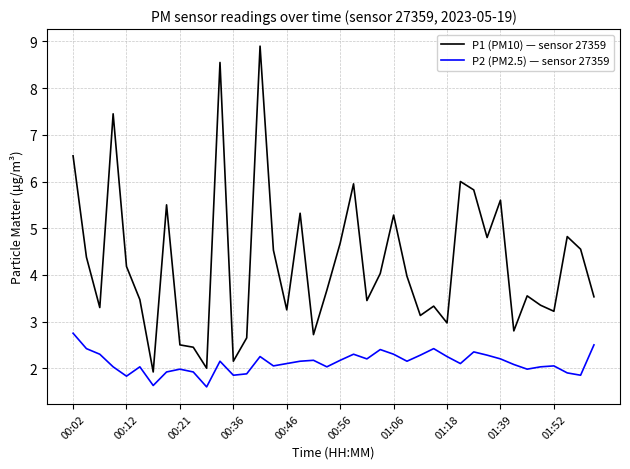

Which series has the largest total across all categories?

P1 (PM10) — sensor 27359